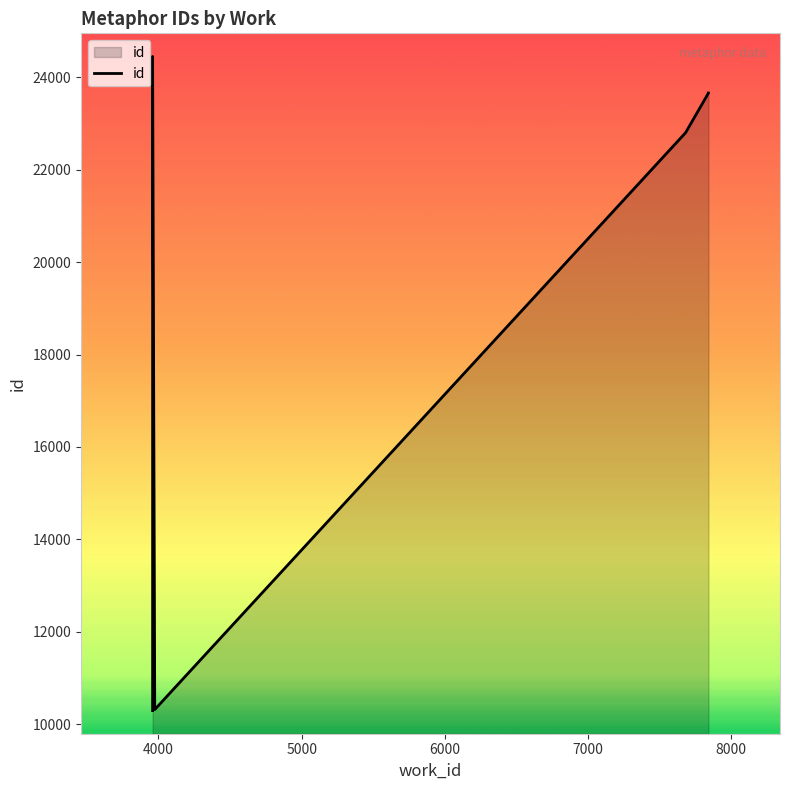

What is the value of the 5th point from the left?

24456